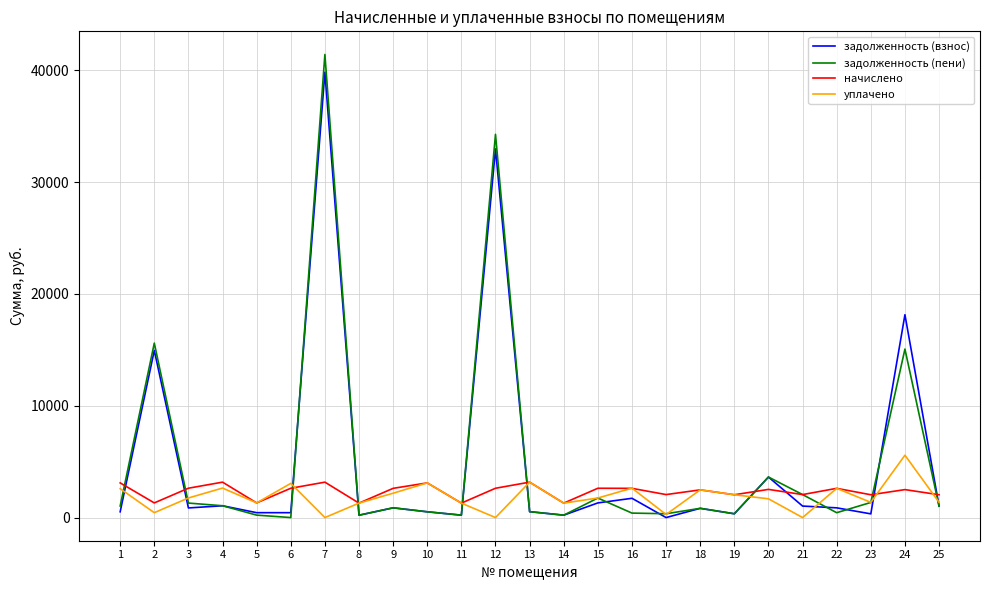

True or false: уплачено and задолженность (взнос) cross at least once.

True